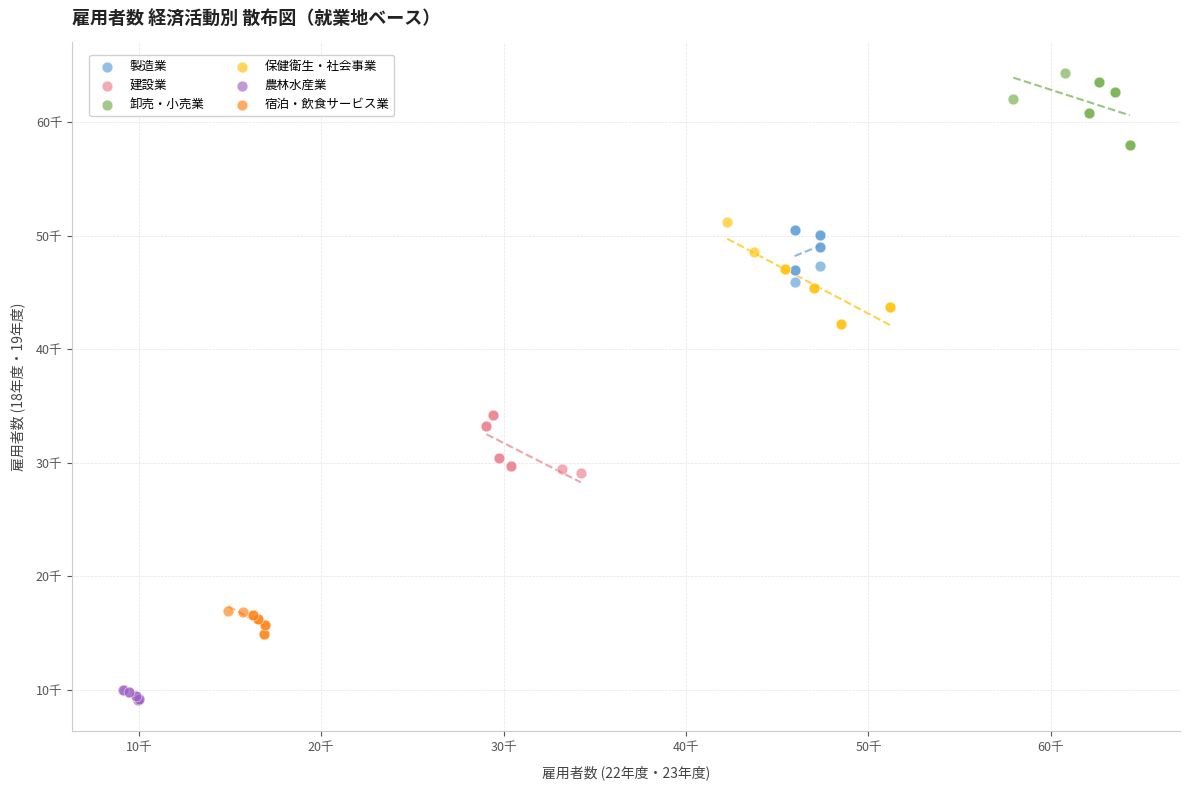

What are all the series names shown in the legend?

製造業, 建設業, 卸売・小売業, 保健衛生・社会事業, 農林水産業, 宿泊・飲食サービス業